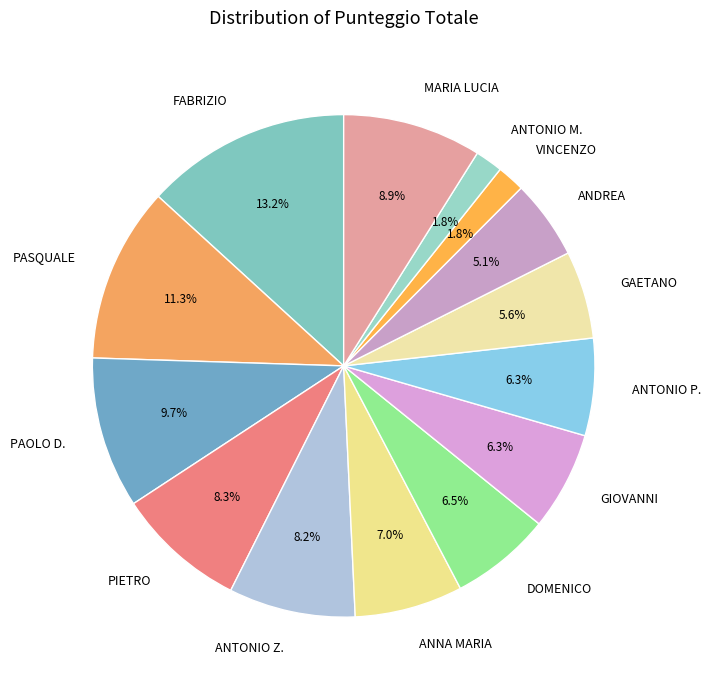

Do DOMENICO and GAETANO together represent more than half of the pie?

No